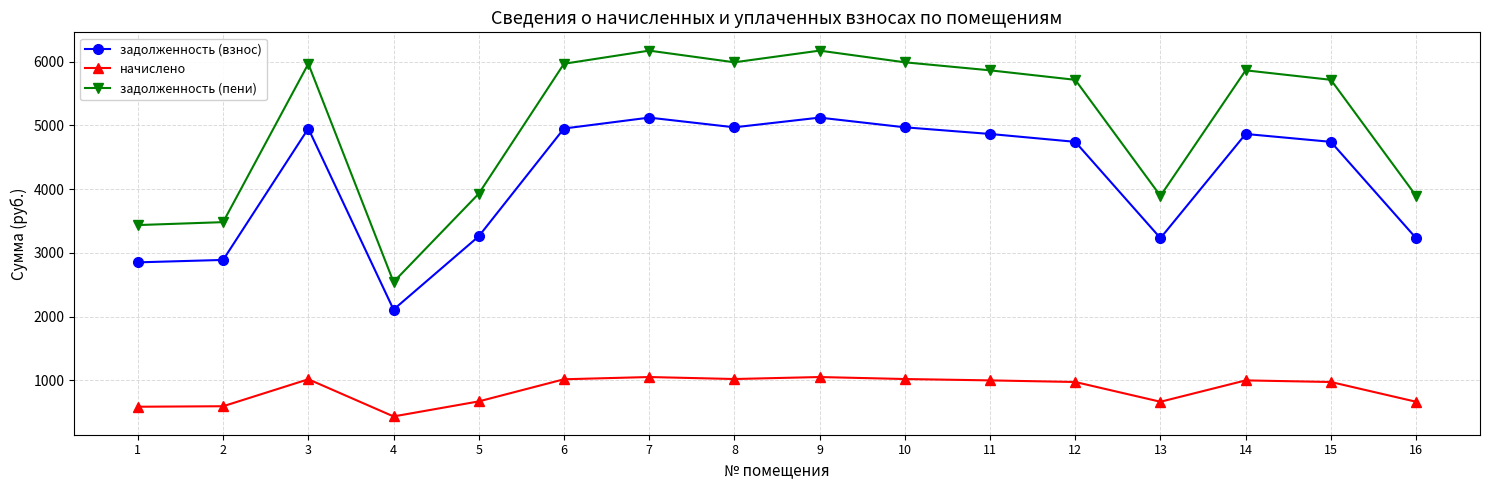

Is the value of начислено at 15 greater than the value of задолженность (взнос) at 11?

No